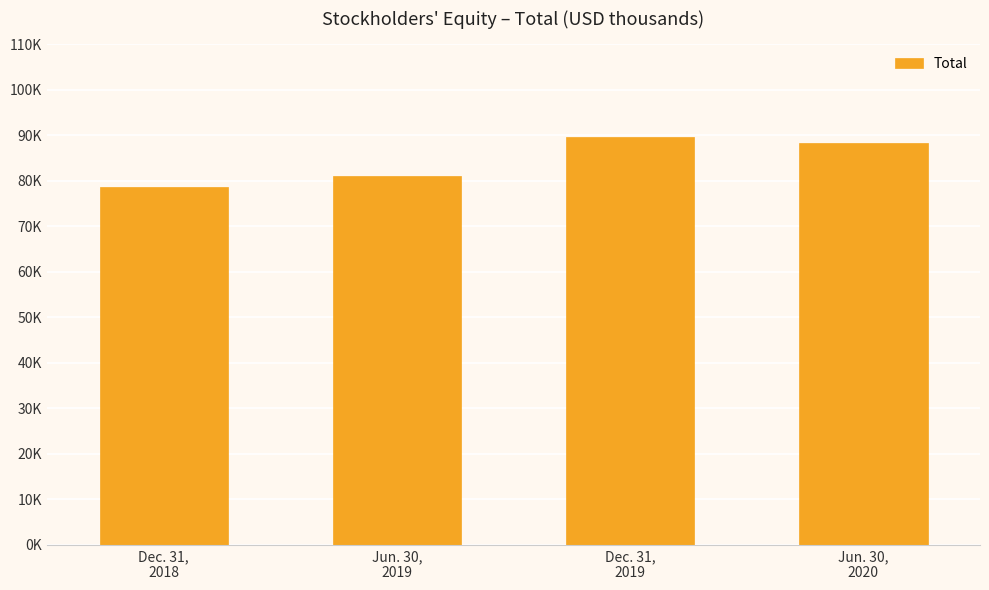

List the labels in order of value, largest first.

Dec. 31,
2019, Jun. 30,
2020, Jun. 30,
2019, Dec. 31,
2018